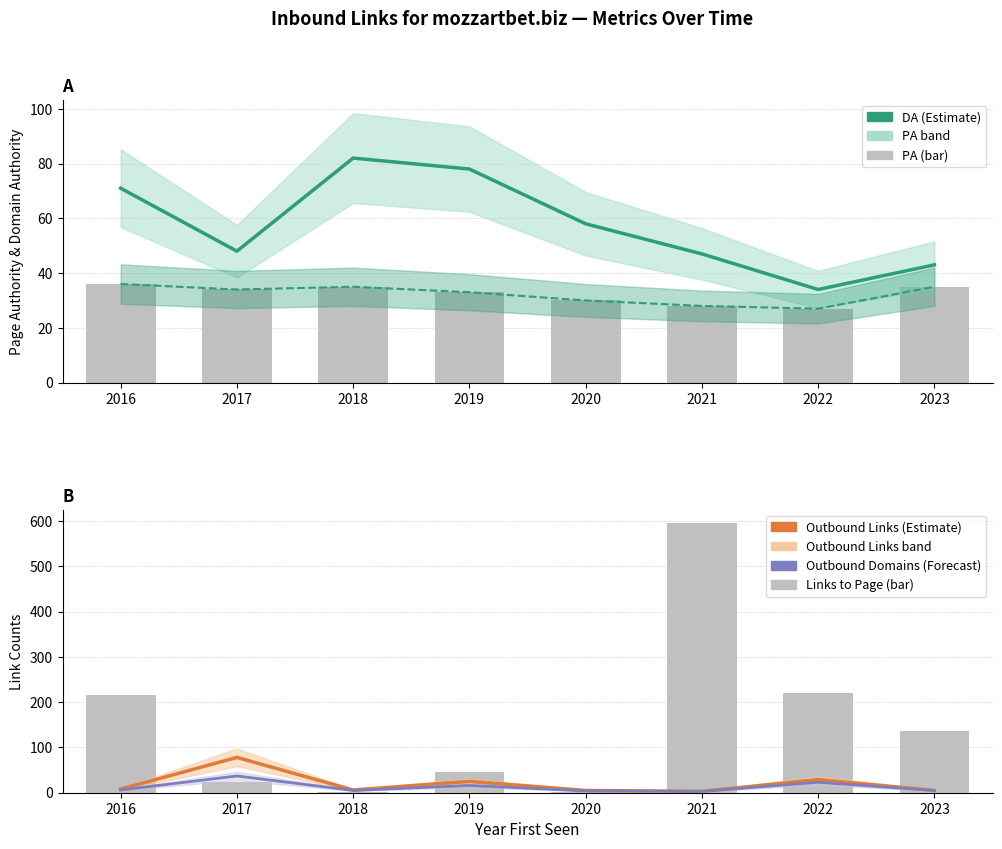

At which category does the chart reach its minimum across all series?

2020